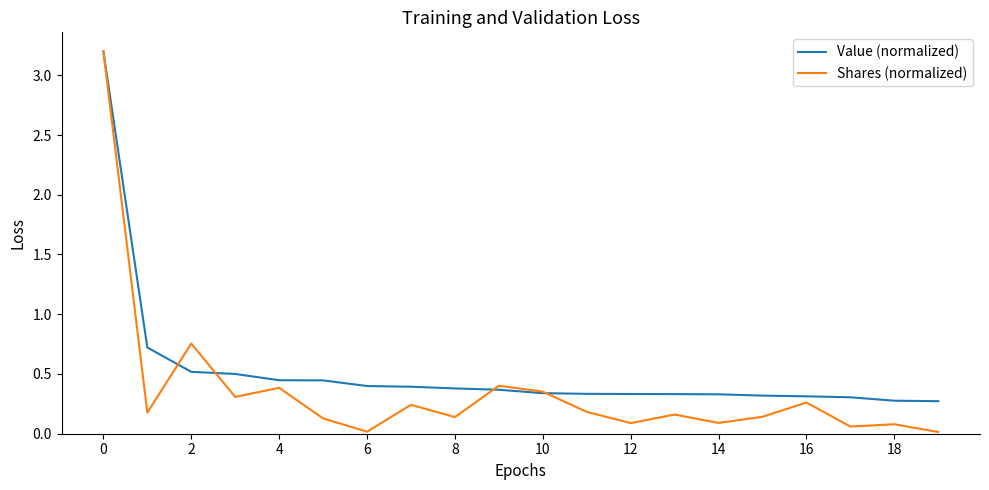

At how many categories does at least one series exceed 2?

1